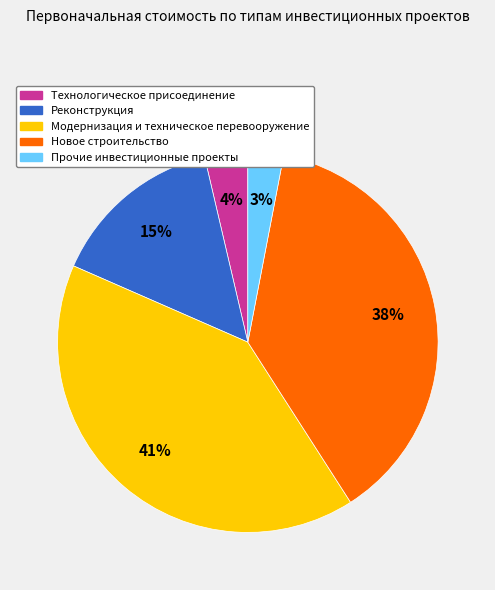

To the nearest percent, what percentage of the pie is Технологическое присоединение?

4%